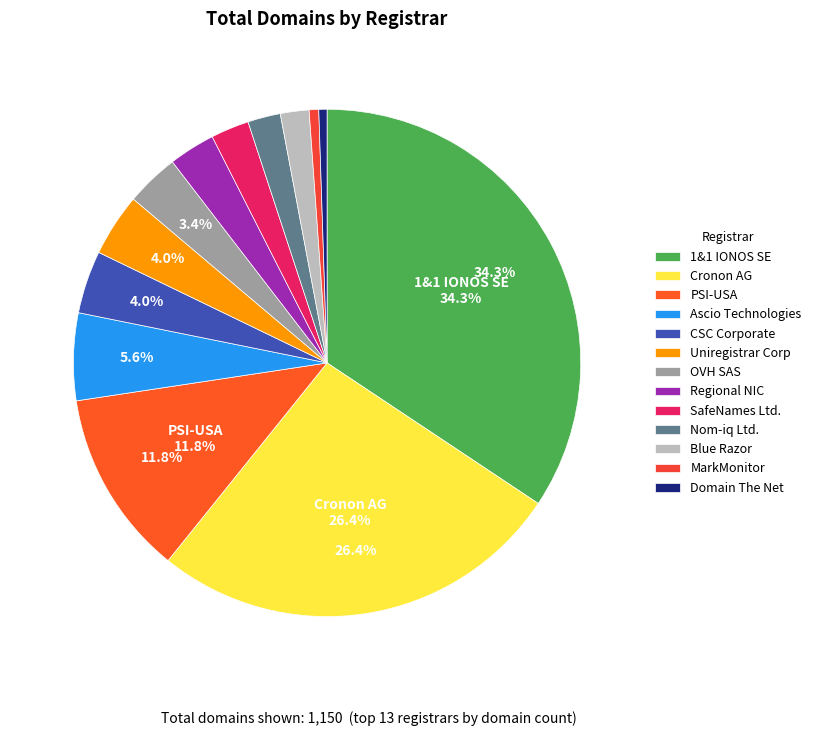

Which category has the smallest portion of the pie?

Domain The Net Technologies Ltd.